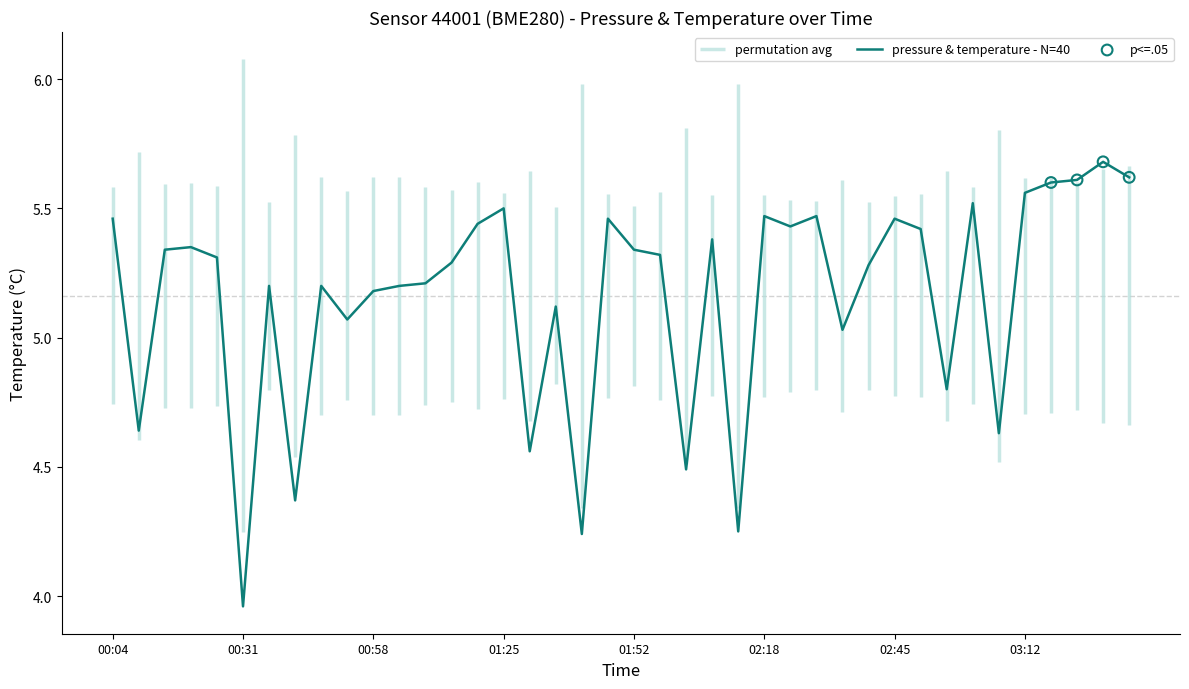

What is the change in value from 00:53 to 01:46?

+0.4